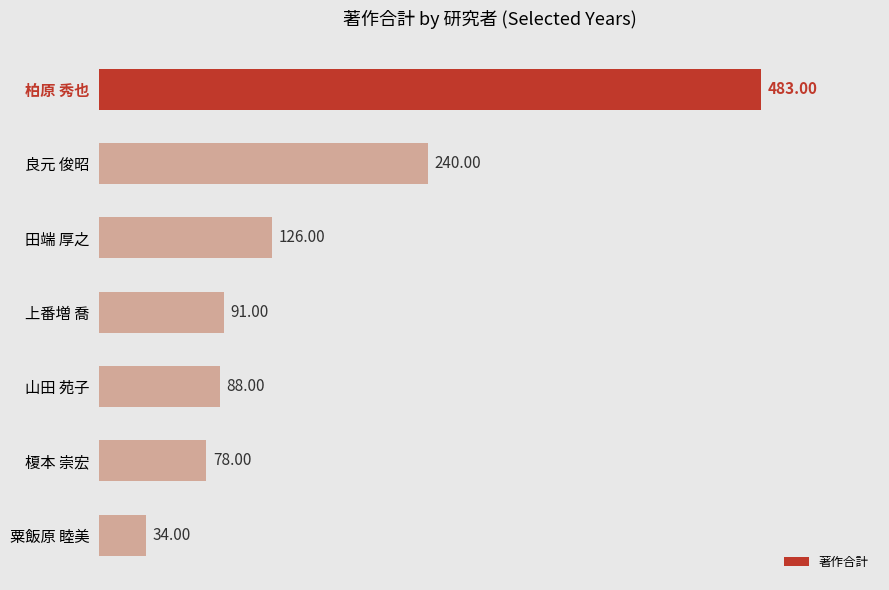

What is the label of the 1st bar from the bottom?

粟飯原 睦美